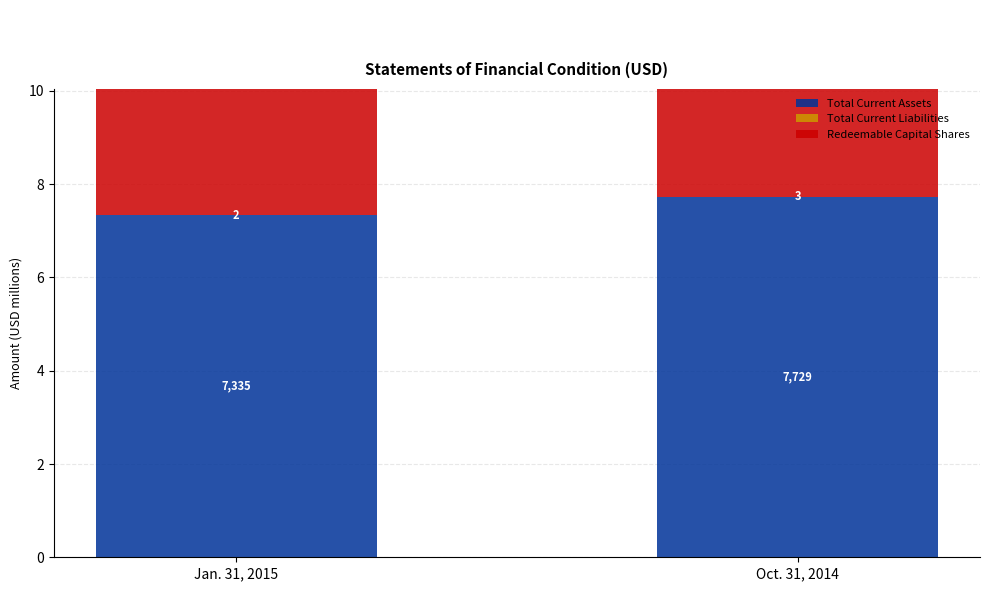

What is the label of the 1st bar from the right?

Oct. 31, 2014